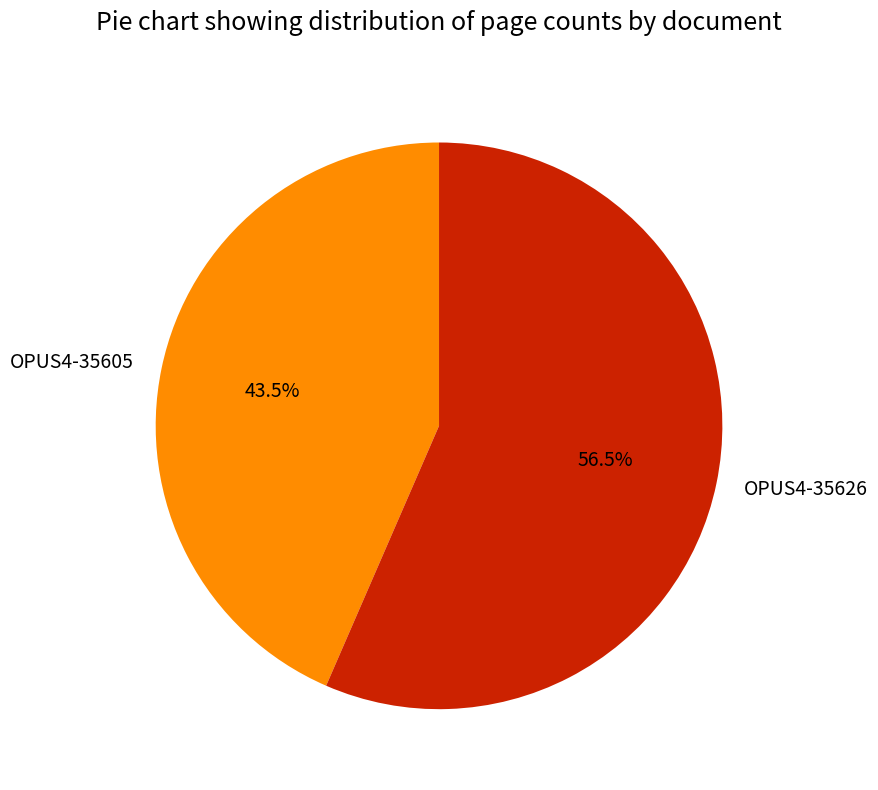

To the nearest percent, what is the combined percentage of OPUS4-35626 and OPUS4-35605?

100%